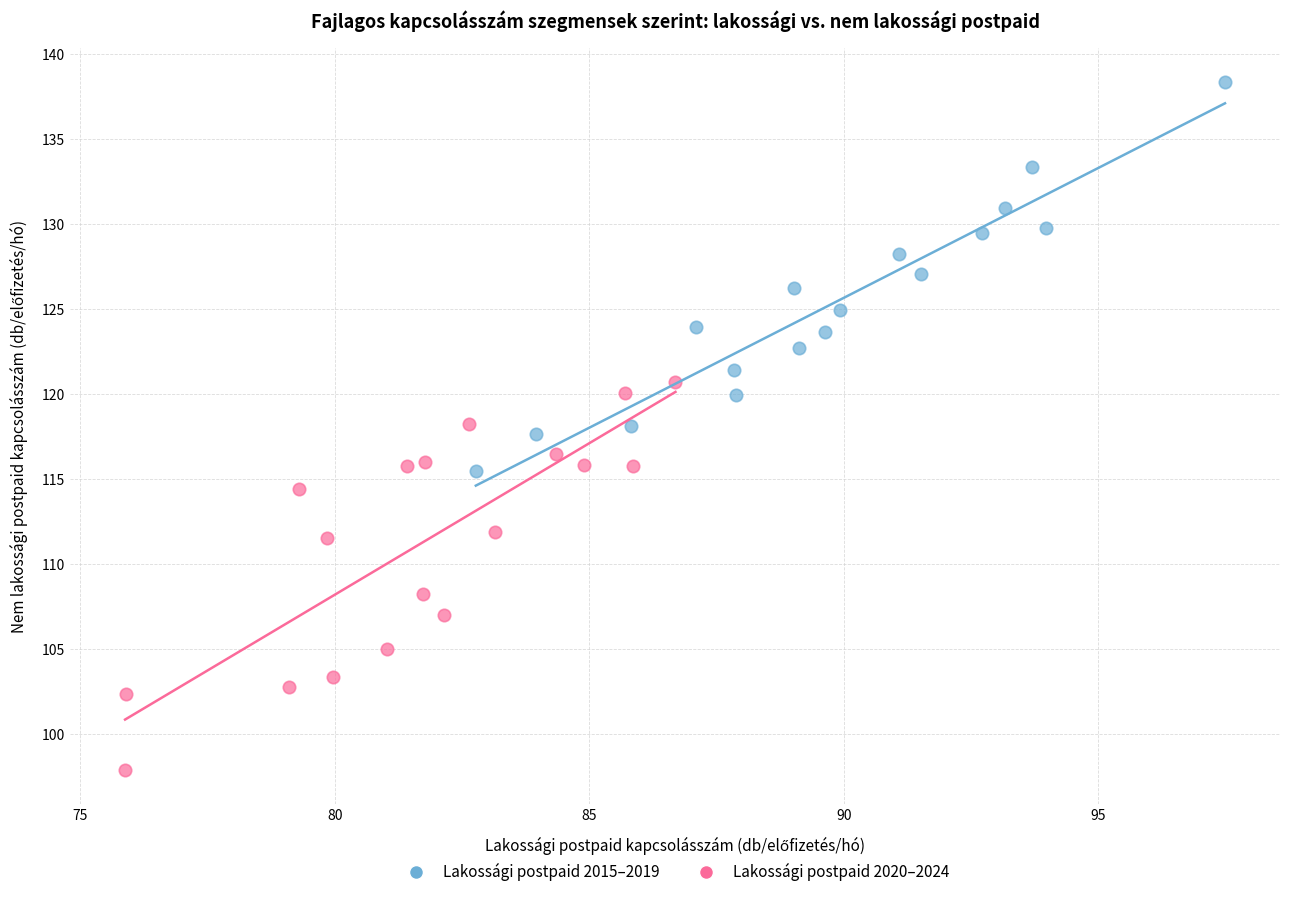

Which series contains the highest Y value?

Lakossági postpaid 2015–2019